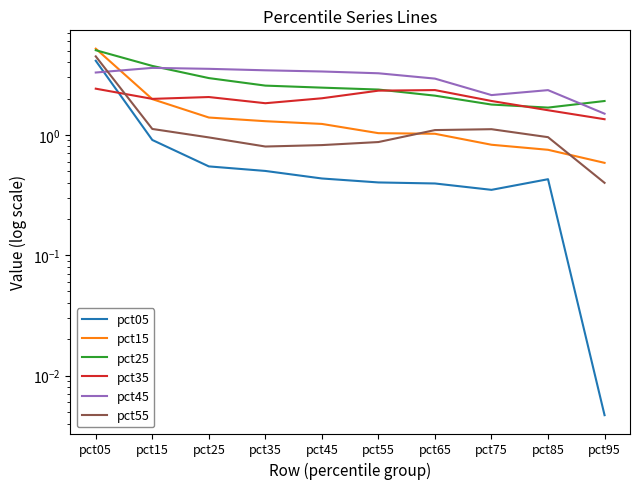

What is the total value across all series at pct95?

5.7